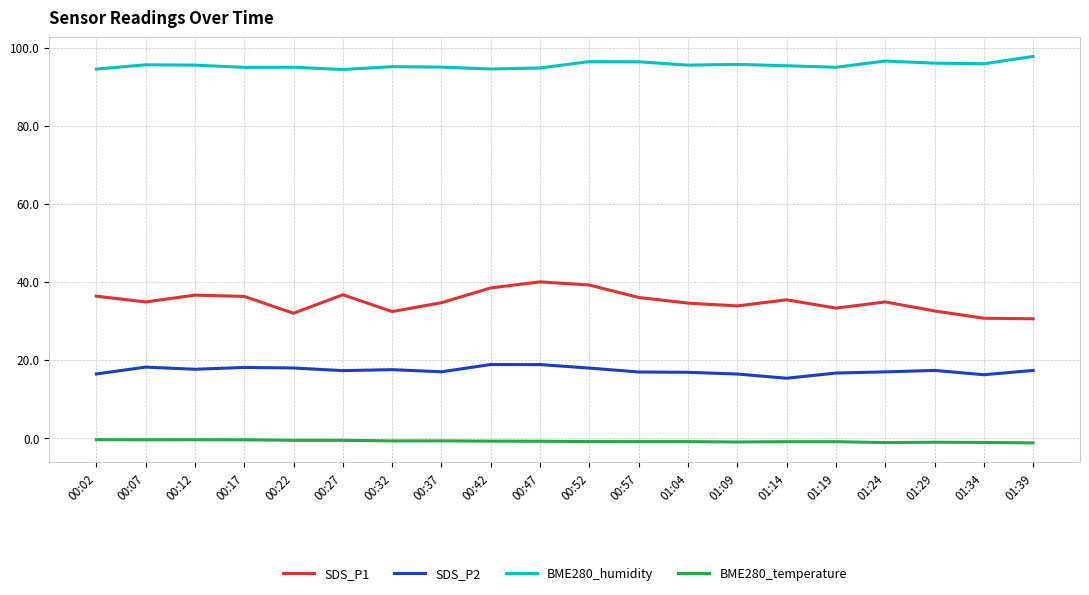

What is the difference between the maximum and minimum values in the SDS_P2 series?

3.5